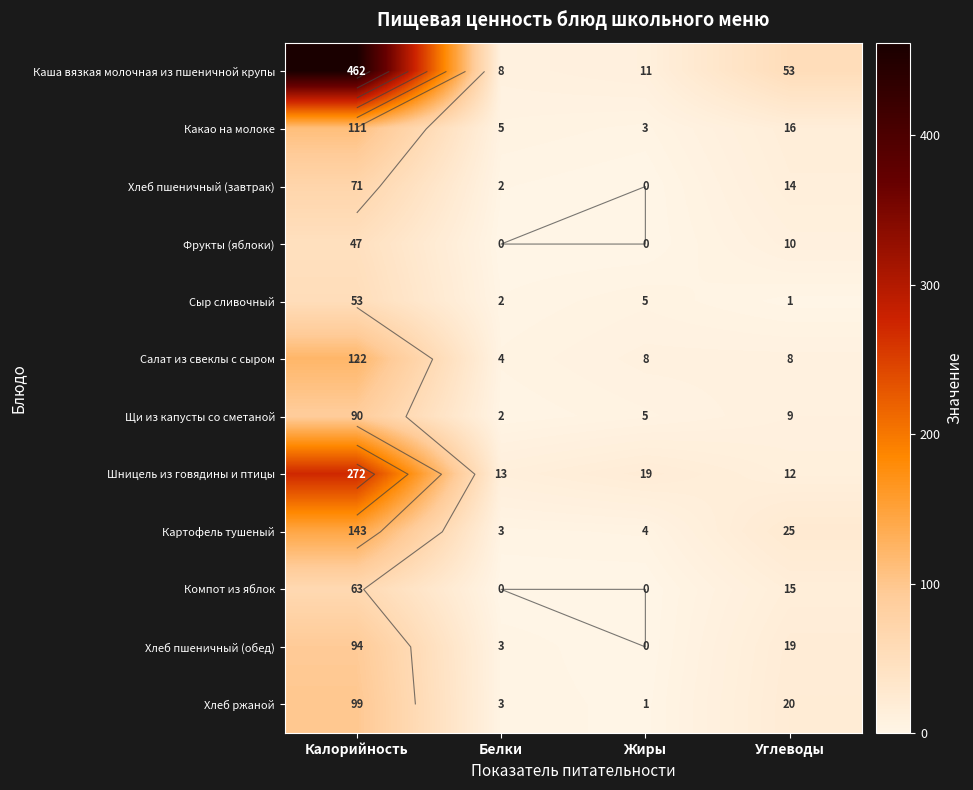

Which series has the widest spread of values?

Каша вязкая молочная из пшеничной крупы